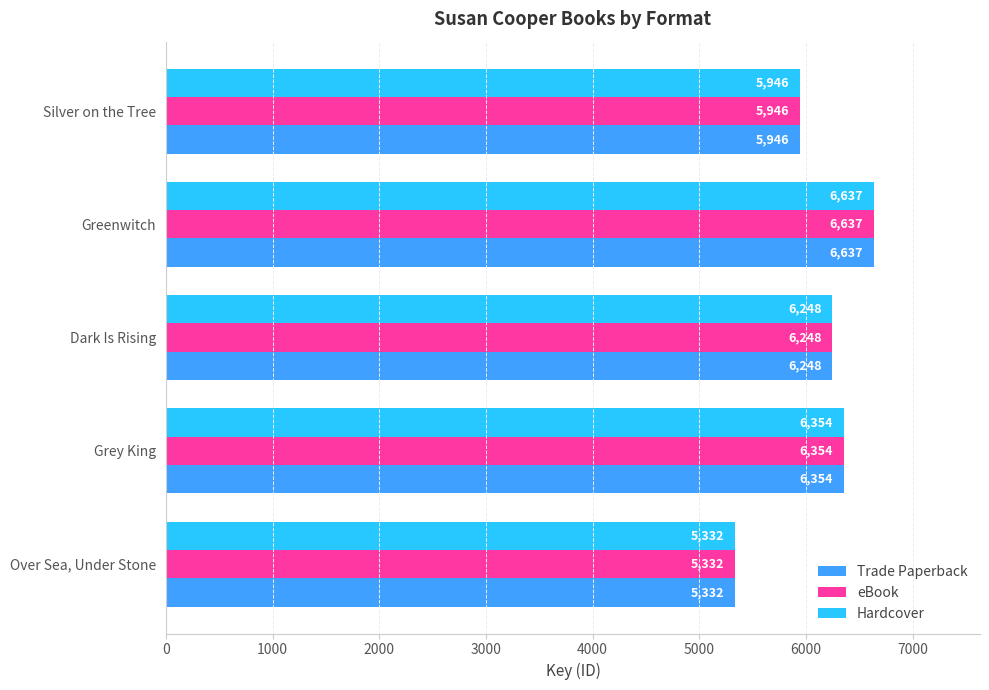

What is the total value across all series at Grey King?

19062